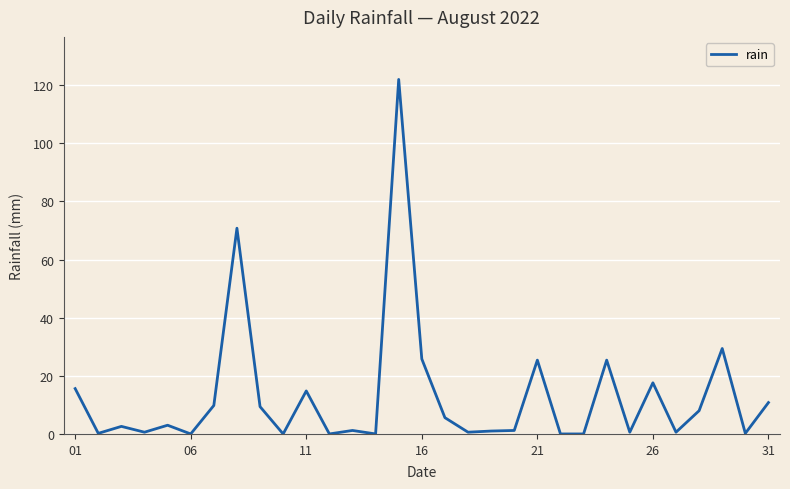

Count the number of data series in this chart.

1